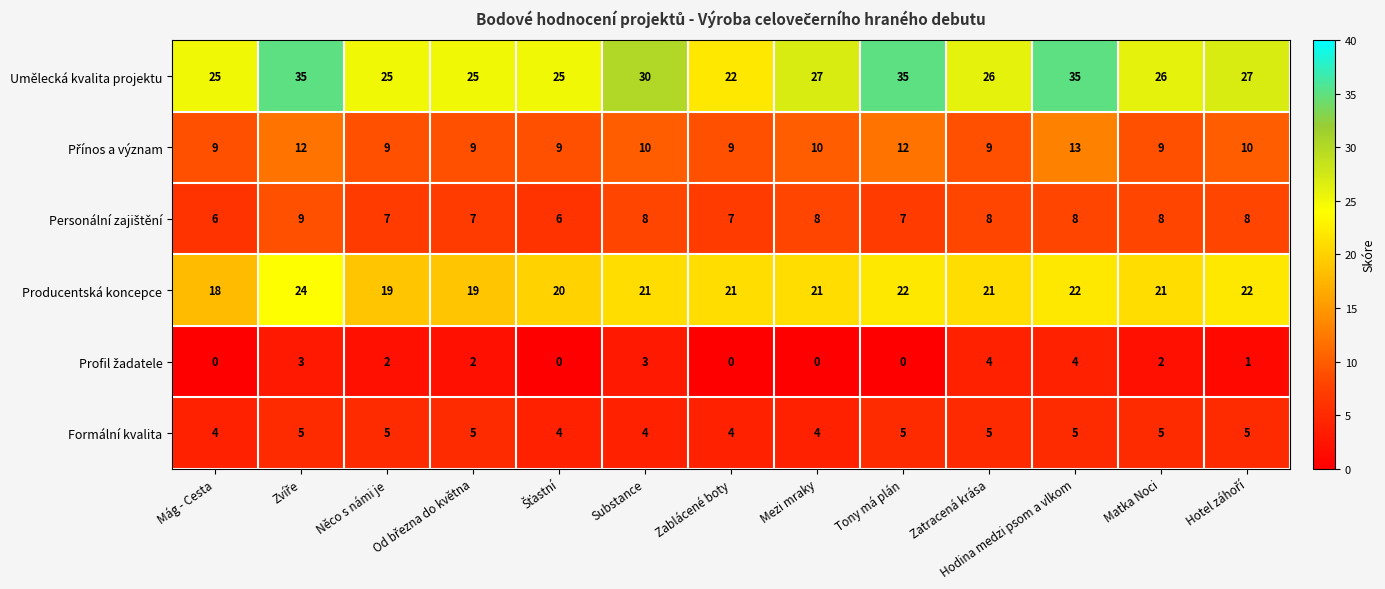

Which series has the largest total across all categories?

Umělecká kvalita projektu